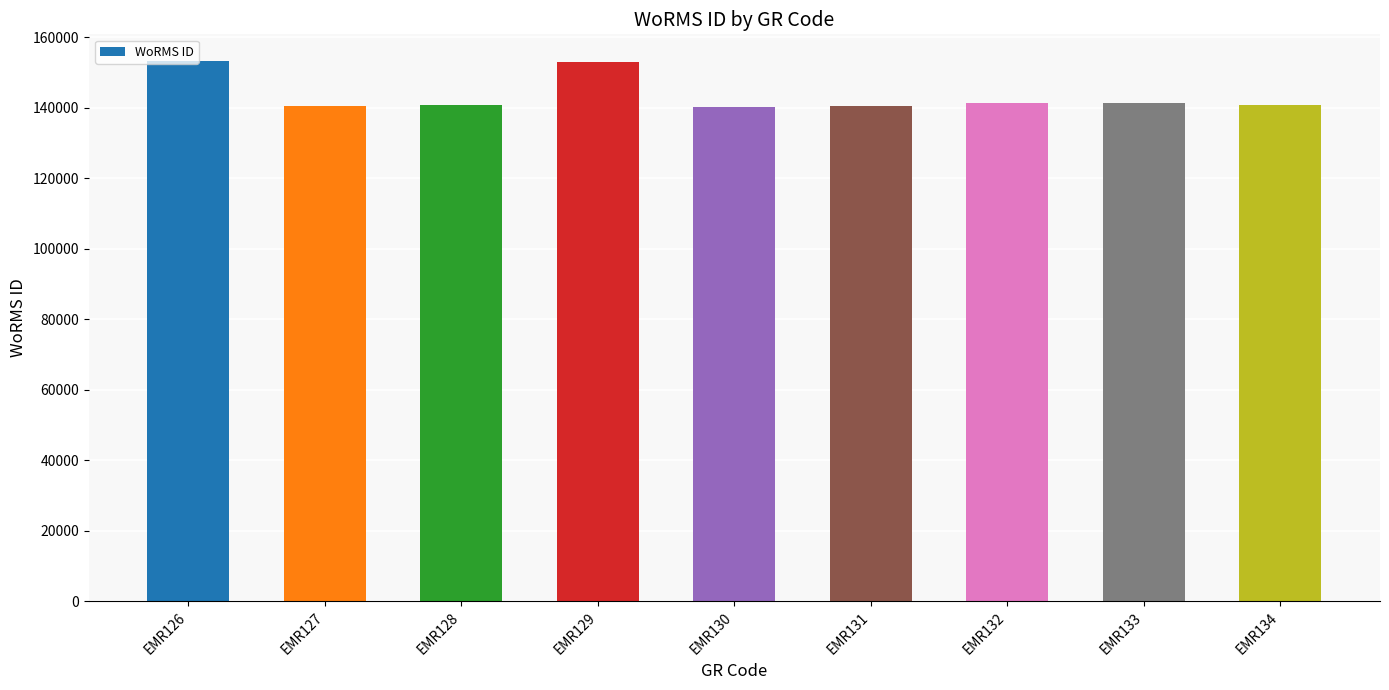

What is the maximum value shown in the chart?

153134